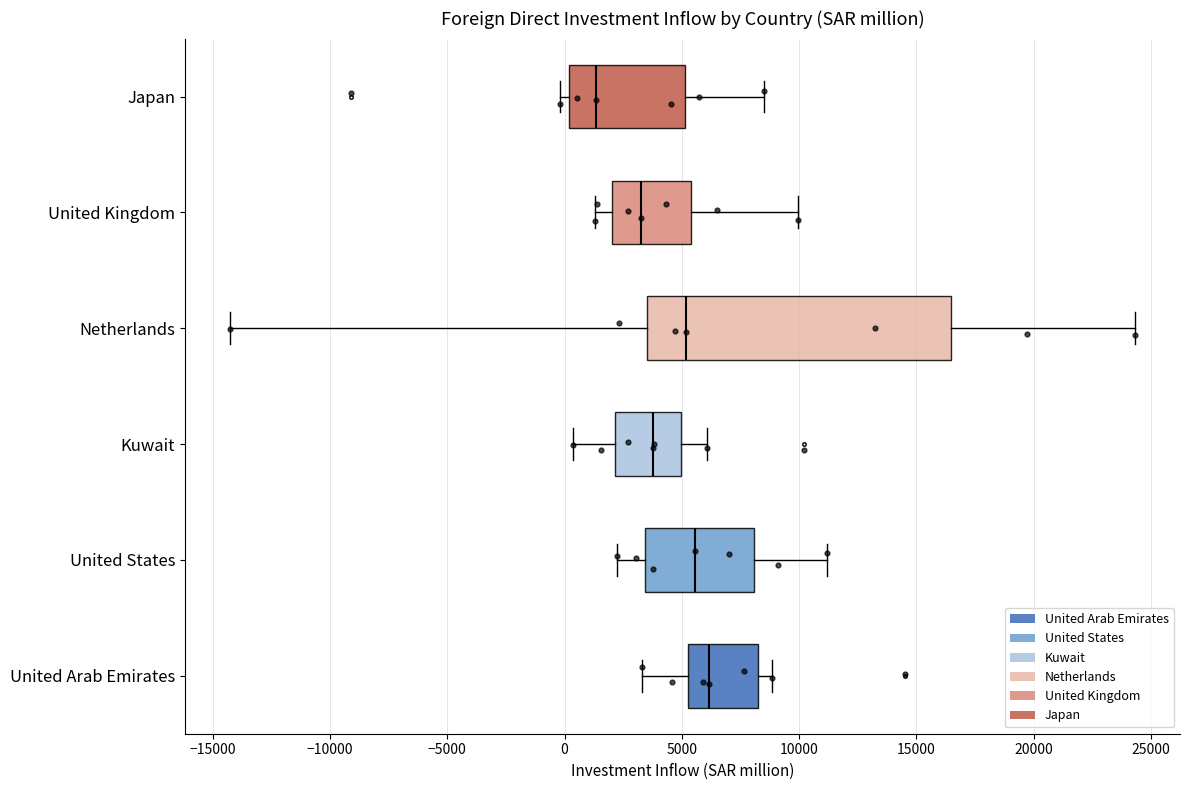

Reading bottom to top, transcribe this box plot: for each box, give where its median line is, the range the box spans, and where its two whiskers end, as read against the x-axis. The values are not printed on the chart, so give them approximately, as read against the axis.

United Arab Emirates: median 6000, box 5000 to 8500, whiskers 3500 to 9000
United States: median 5500, box 3500 to 8000, whiskers 2000 to 11000
Kuwait: median 4000, box 2000 to 5000, whiskers 500 to 6000
Netherlands: median 5000, box 3500 to 16500, whiskers -14500 to 24500
United Kingdom: median 3500, box 2000 to 5500, whiskers 1500 to 10000
Japan: median 1500, box 0 to 5000, whiskers 0 (just left of the box's left edge) to 8500